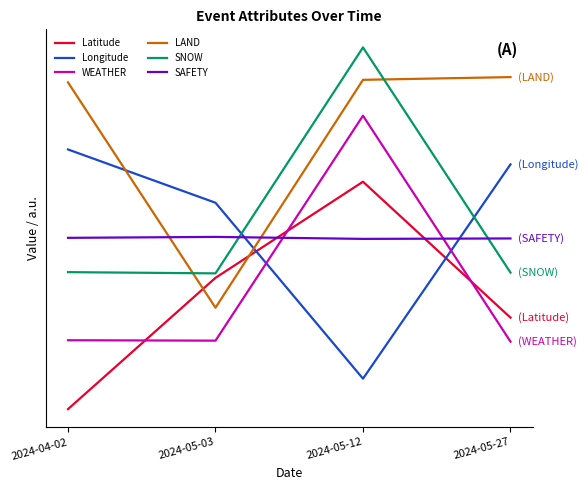

What is the label of the 3rd point from the left?

2024-05-12